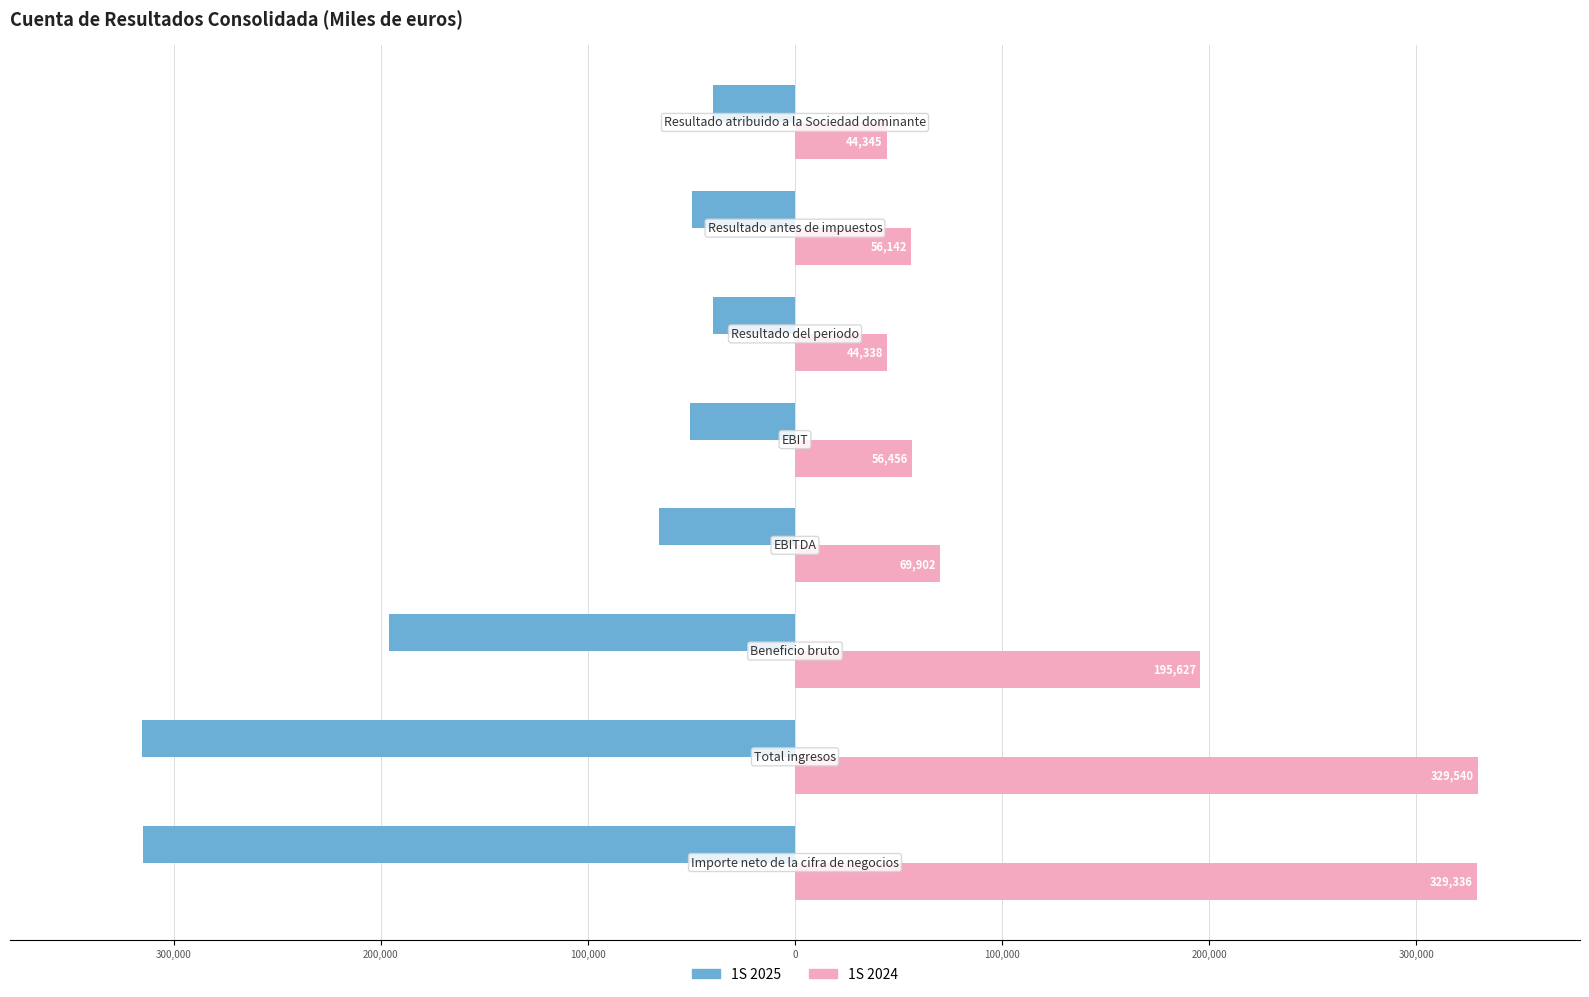

What is the minimum value shown in the chart?

-315305